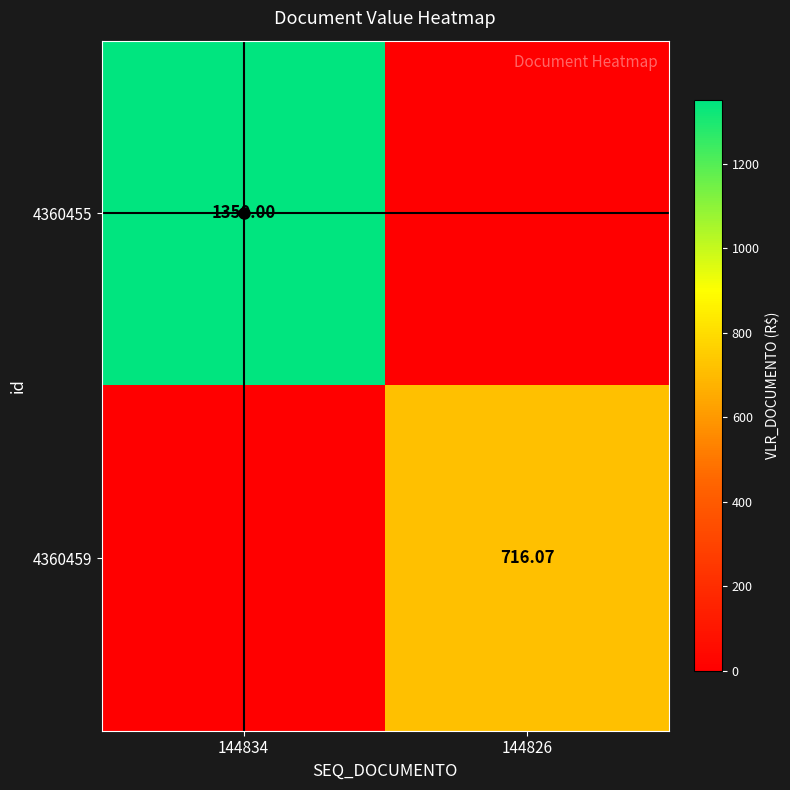

Is the value of 4360455 at 144834 greater than the value of 4360459 at 144826?

Yes